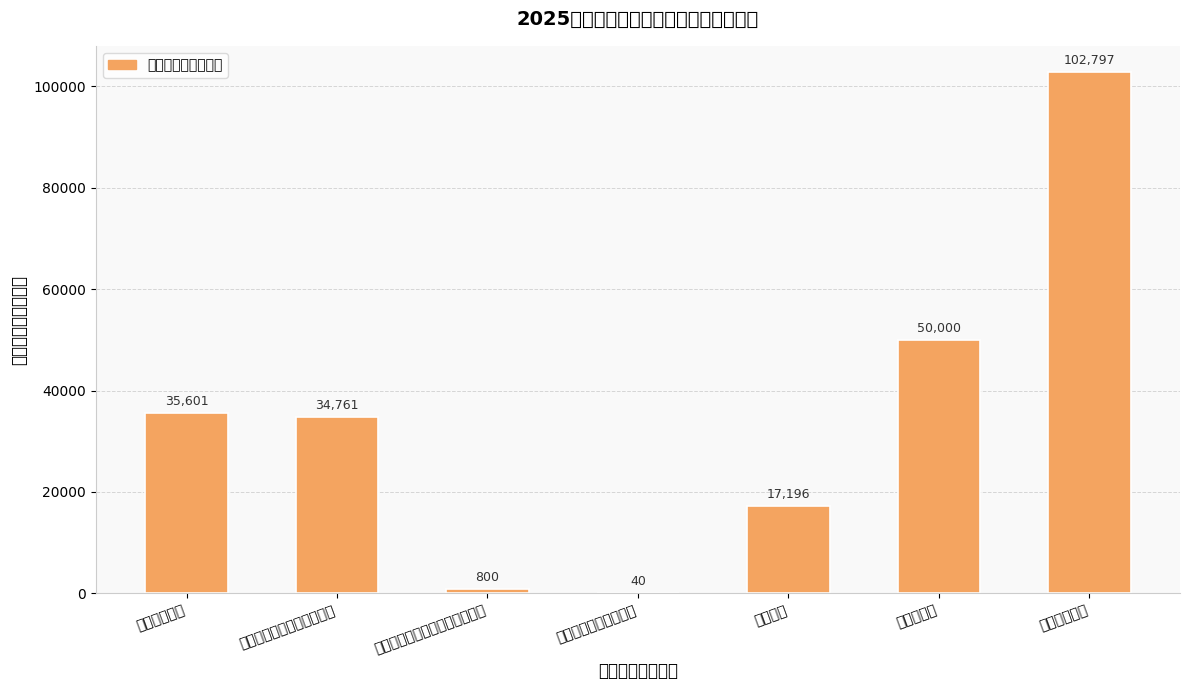

True or false: the data shows 69 at 污水处理费安排的支出.

False